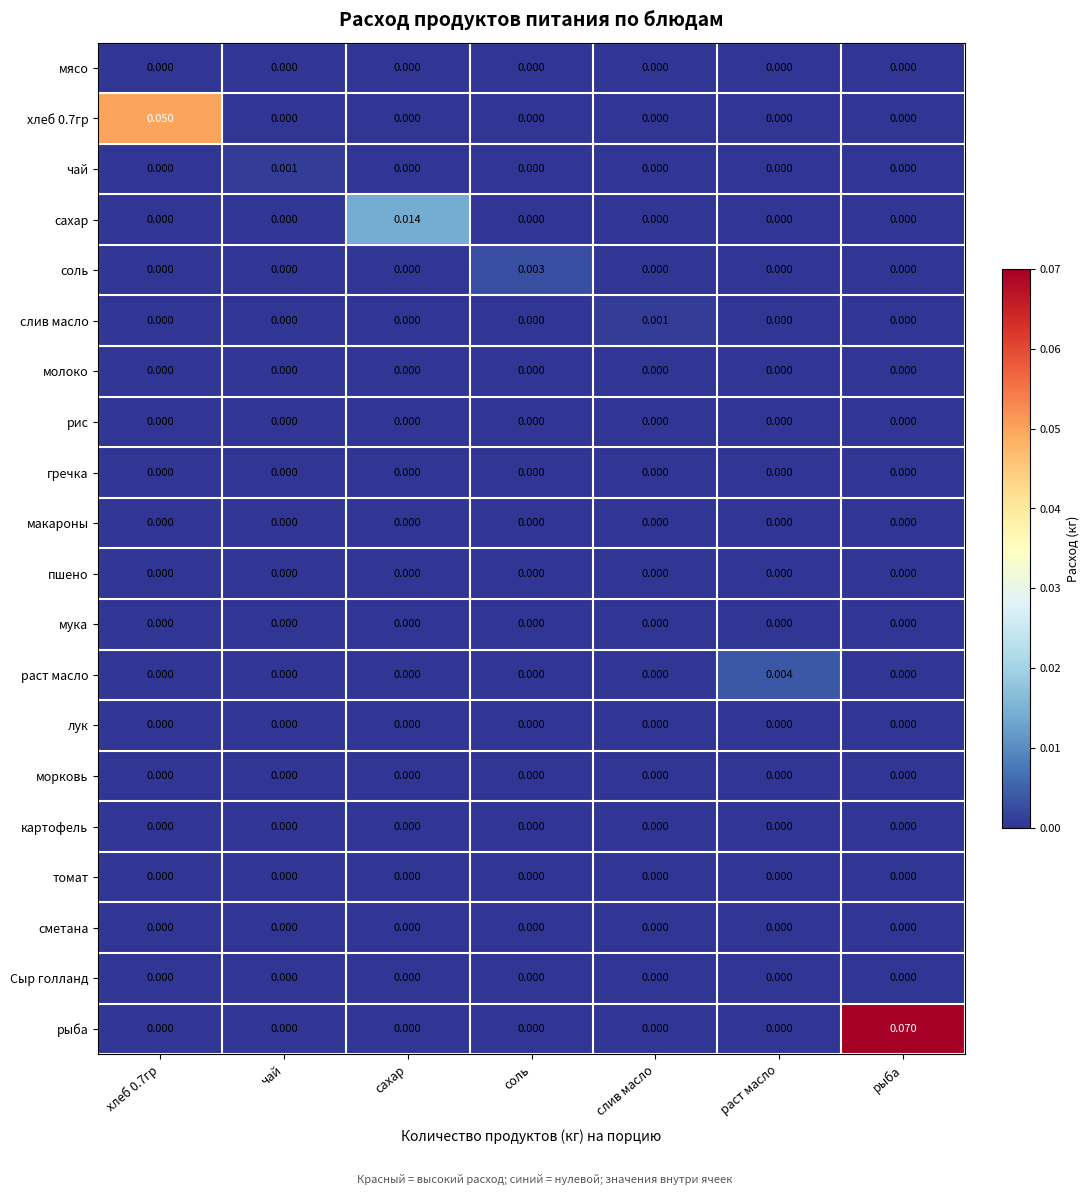

Which category has the highest value across all series?

рыба